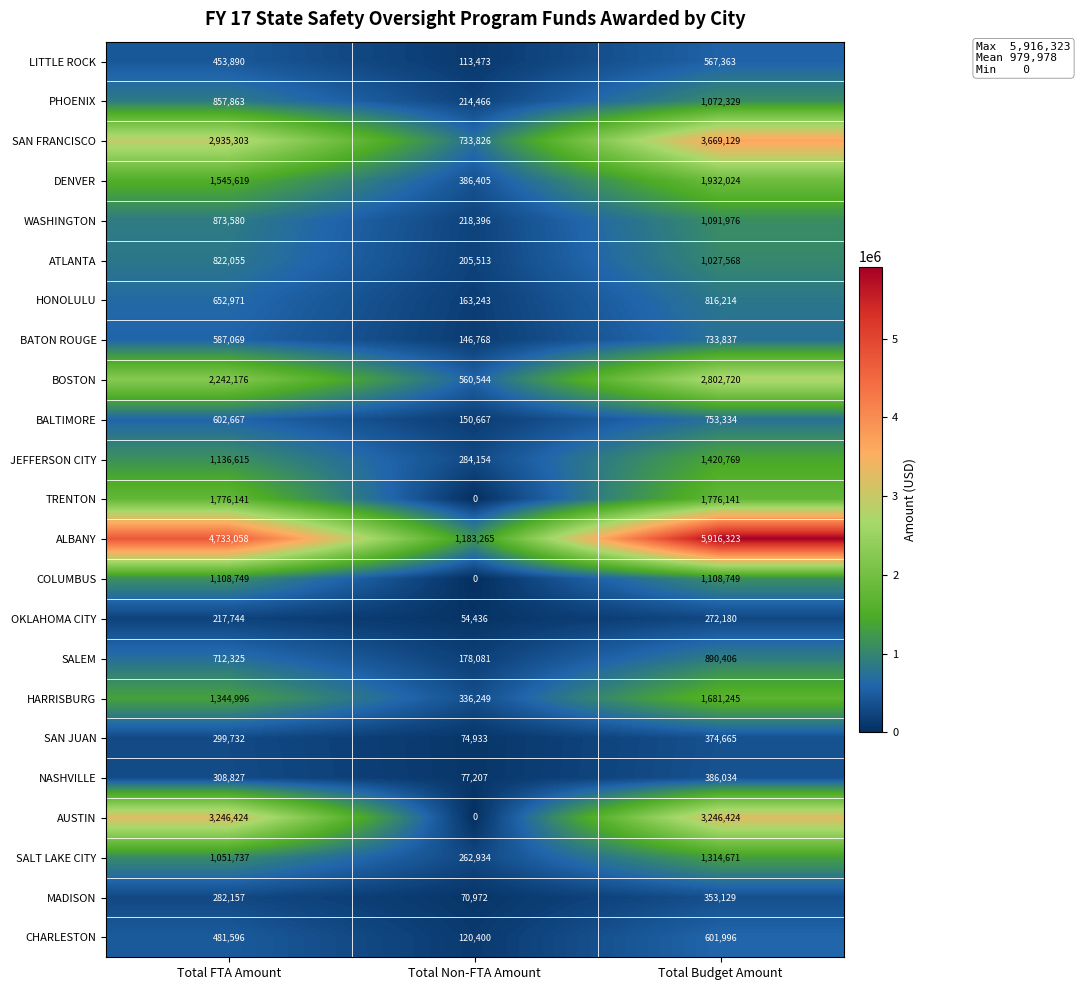

The JEFFERSON CITY series shows 503826 at Total FTA Amount. True or false?

False